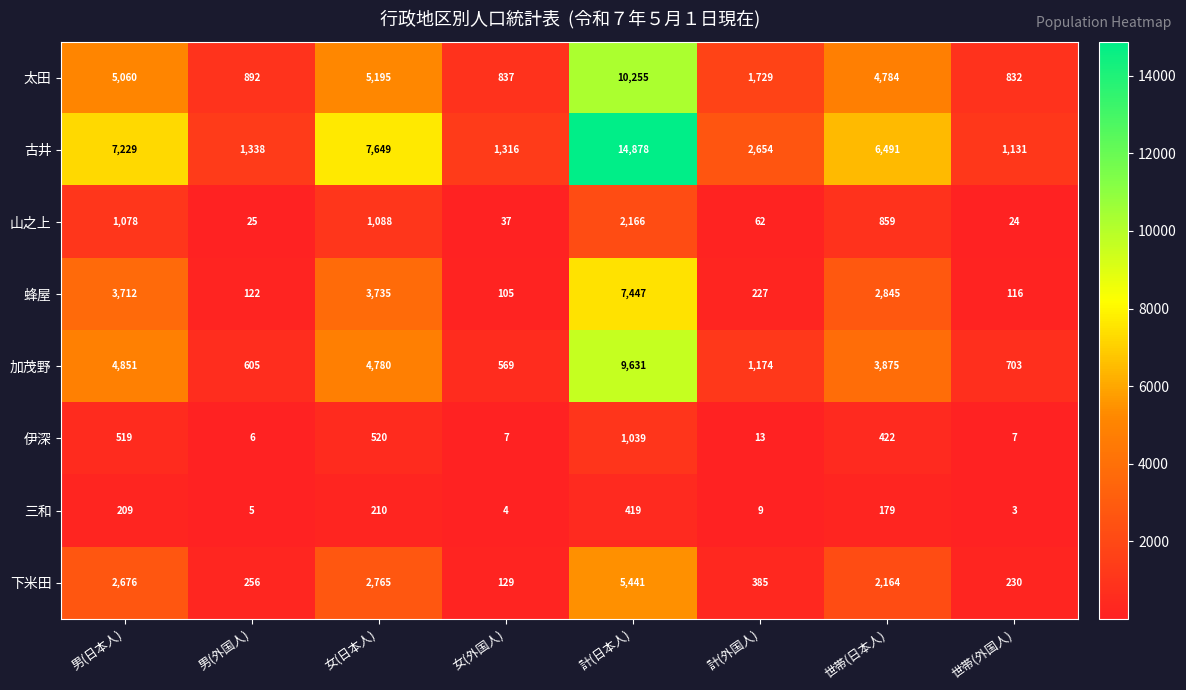

Rank the series by their maximum value, from lowest to highest.

三和, 伊深, 山之上, 下米田, 蜂屋, 加茂野, 太田, 古井